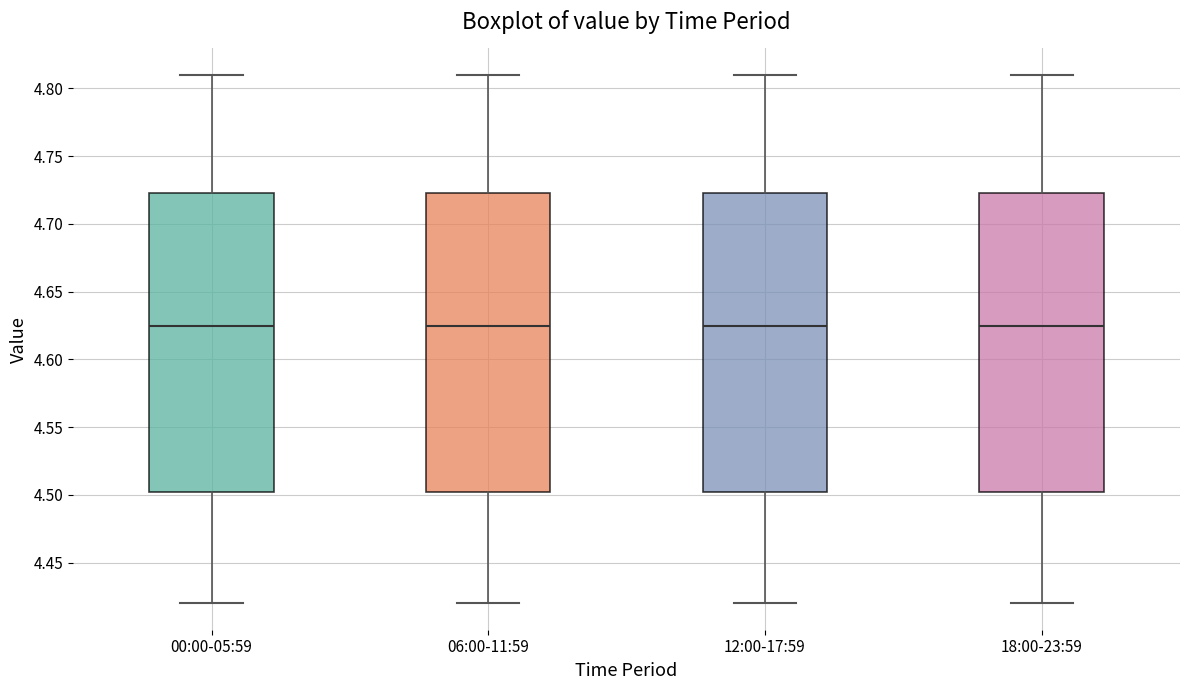

Reading left to right, read every box against the y-axis: the position of its median line, the range the box covers, and the ends of its whiskers. The values are not printed on the chart, so give them approximately, as read against the axis.

00:00-05:59: median 4.625, box 4.505 to 4.725, whiskers 4.420 to 4.810
06:00-11:59: median 4.625, box 4.505 to 4.725, whiskers 4.420 to 4.810
12:00-17:59: median 4.625, box 4.505 to 4.725, whiskers 4.420 to 4.810
18:00-23:59: median 4.625, box 4.505 to 4.725, whiskers 4.420 to 4.810